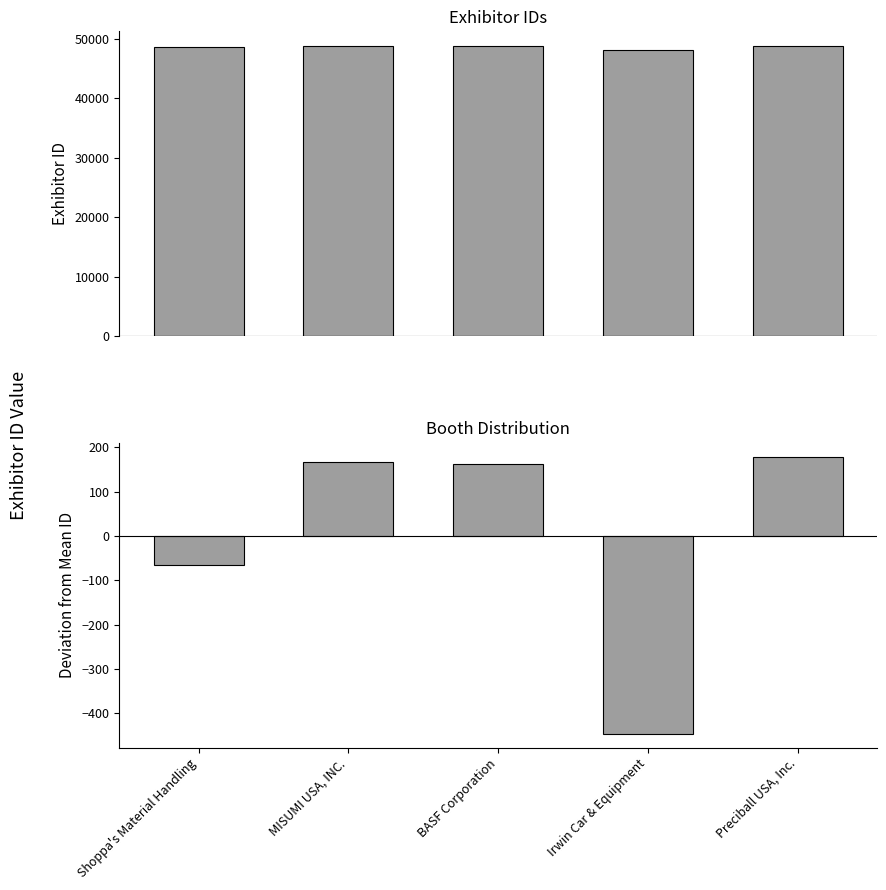

Where is Id nearest to the value 48533?

Shoppa's Material Handling